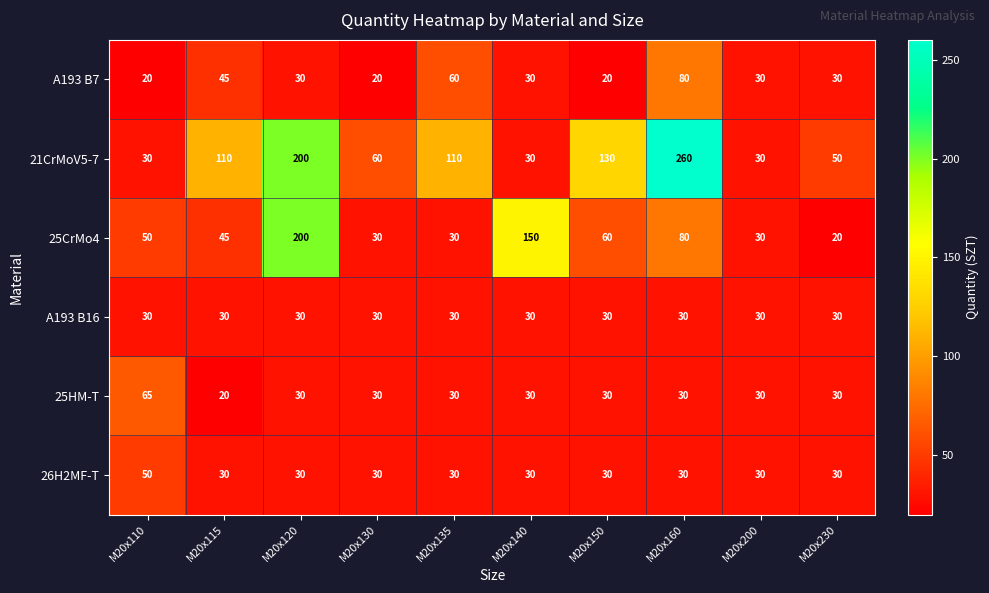

What is the total value across all series at M20x120?

520